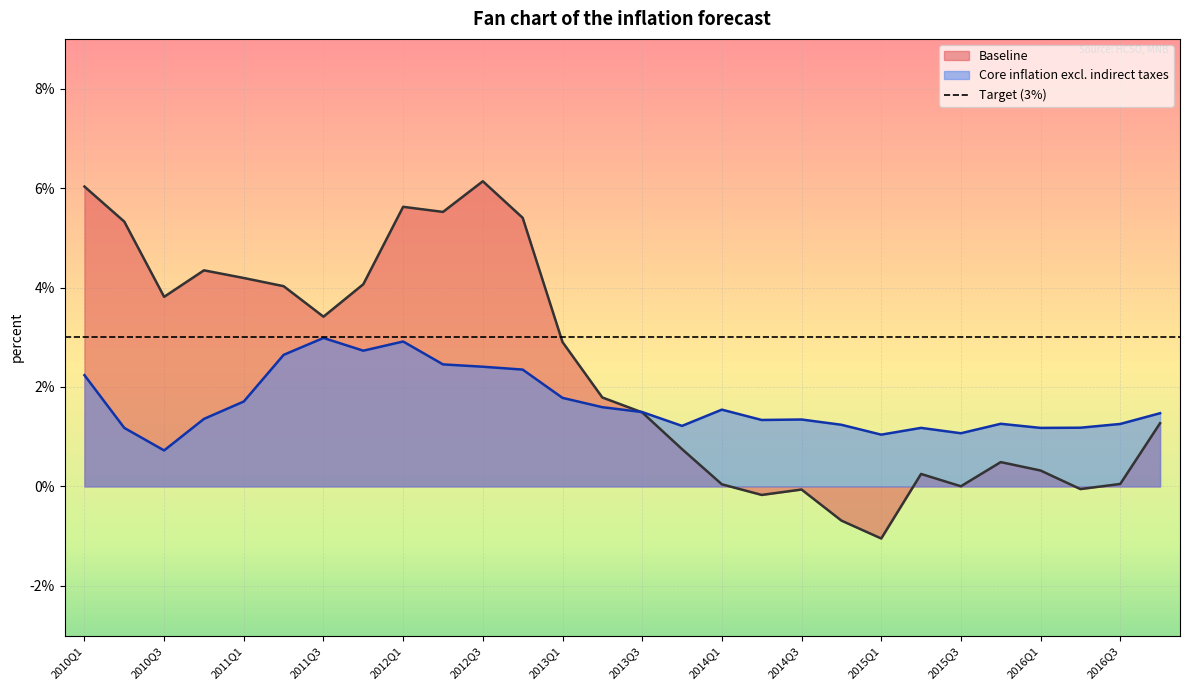

At which category is the sum across all series the highest?

2012Q3